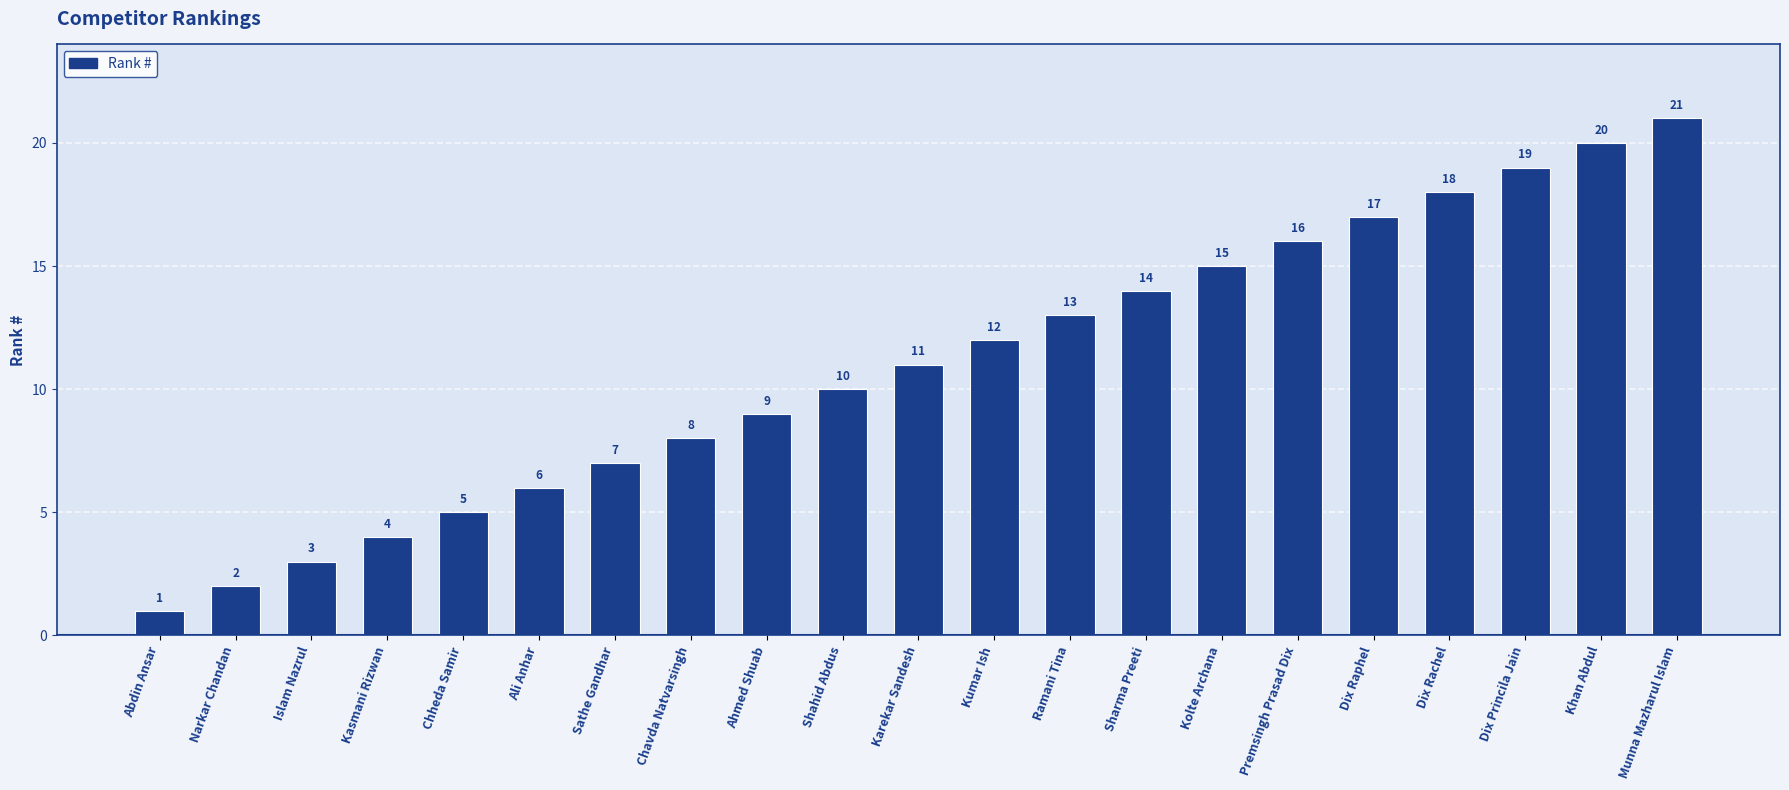

List the labels in order of value, largest first.

Munna Mazharul Islam, Khan Abdul, Dix Princila Jain, Dix Rachel, Dix Raphel, Premsingh Prasad Dix, Kolte Archana, Sharma Preeti, Ramani Tina, Kumar Ish, Karekar Sandesh, Shahid Abdus, Ahmed Shuab, Chavda Natvarsingh, Sathe Gandhar, Ali Anhar, Chheda Samir, Kasmani Rizwan, Islam Nazrul, Narkar Chandan, Abdin Ansar